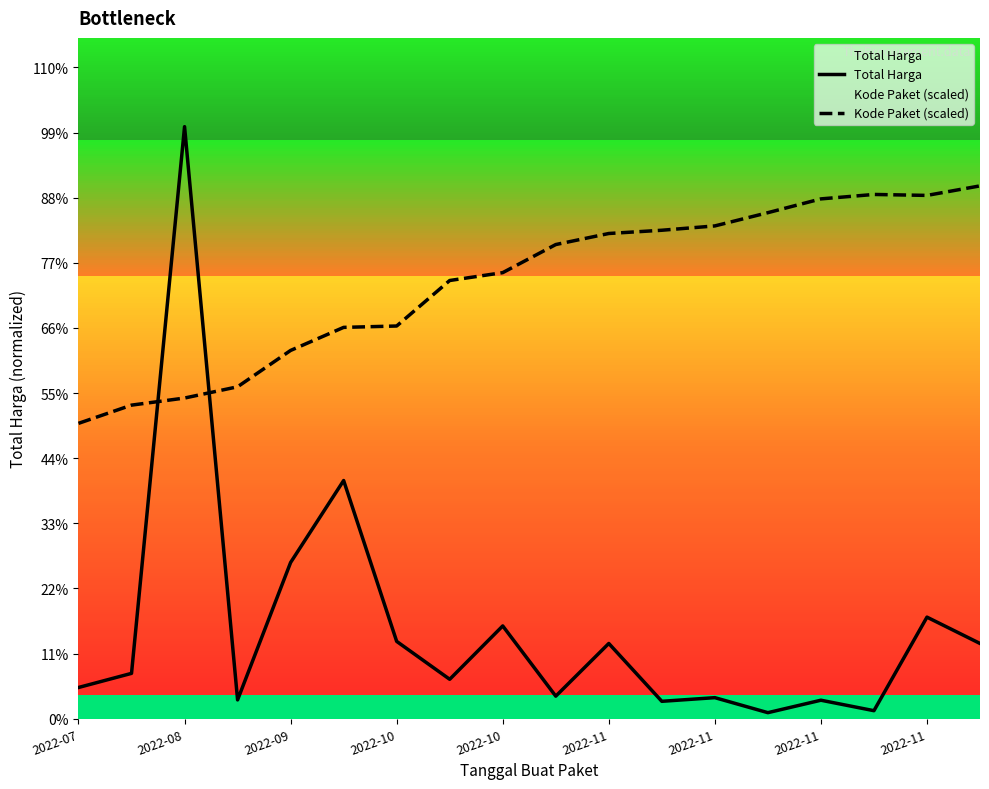

Which series changed the most between 2022-09 and 2022-10?

Kode Paket (scaled)